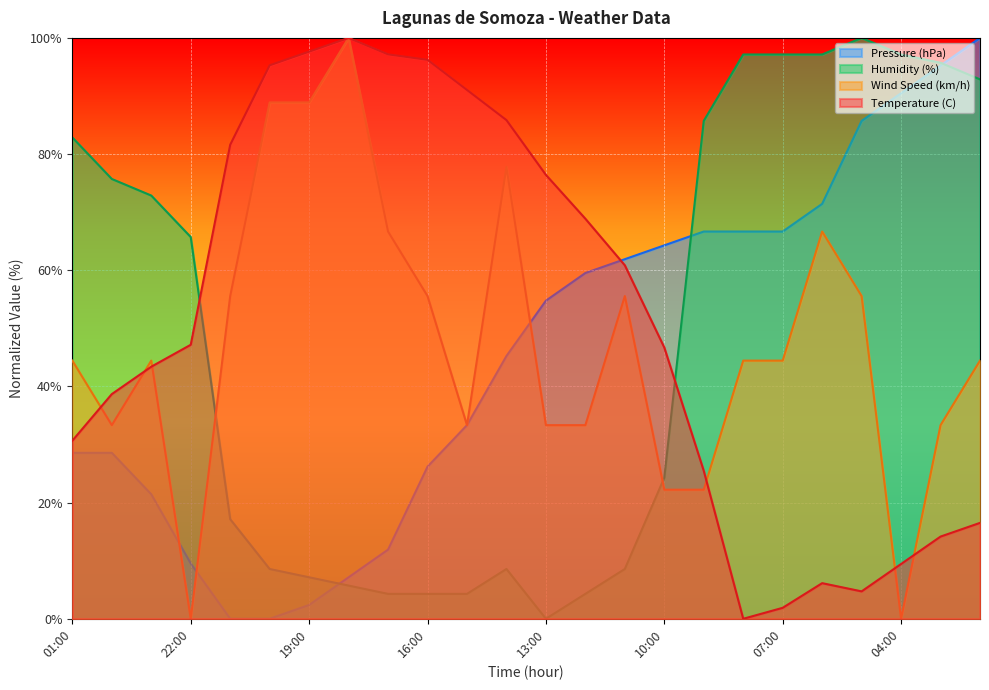

What is the average value of the Temperature (C) series?

51.5